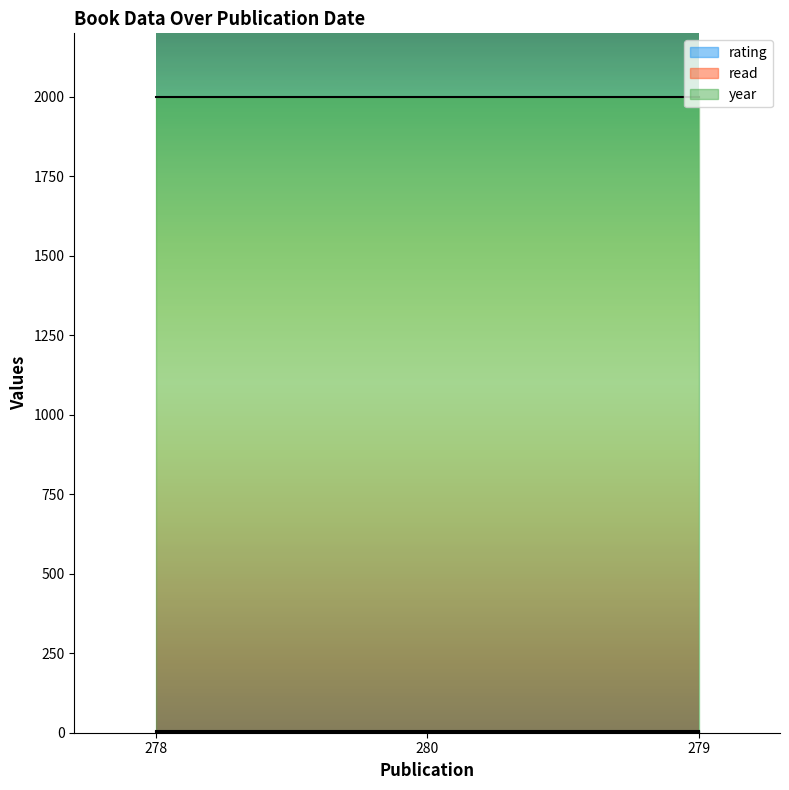

Which series has the largest range (max minus min)?

rating